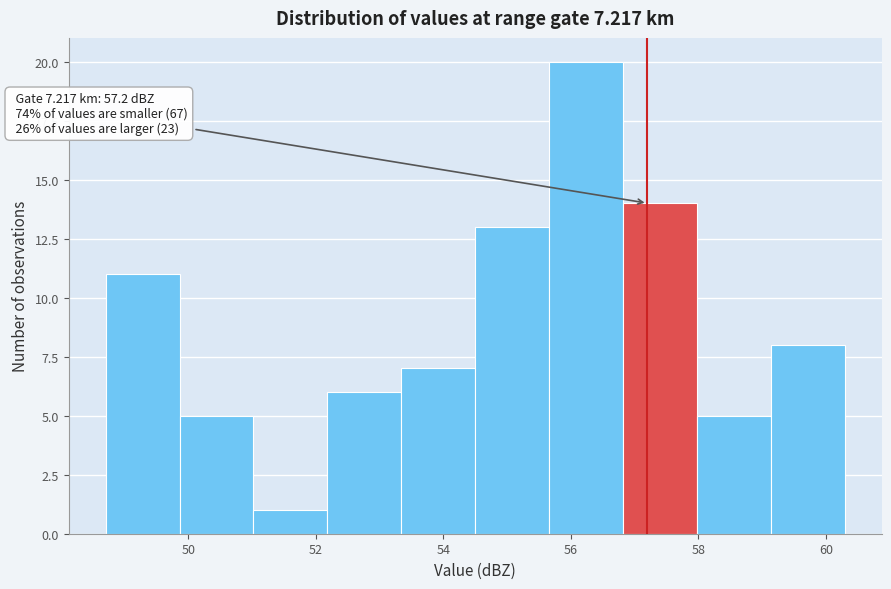

Over which range of the x-axis is the bar tallest?

55.66 to 56.82